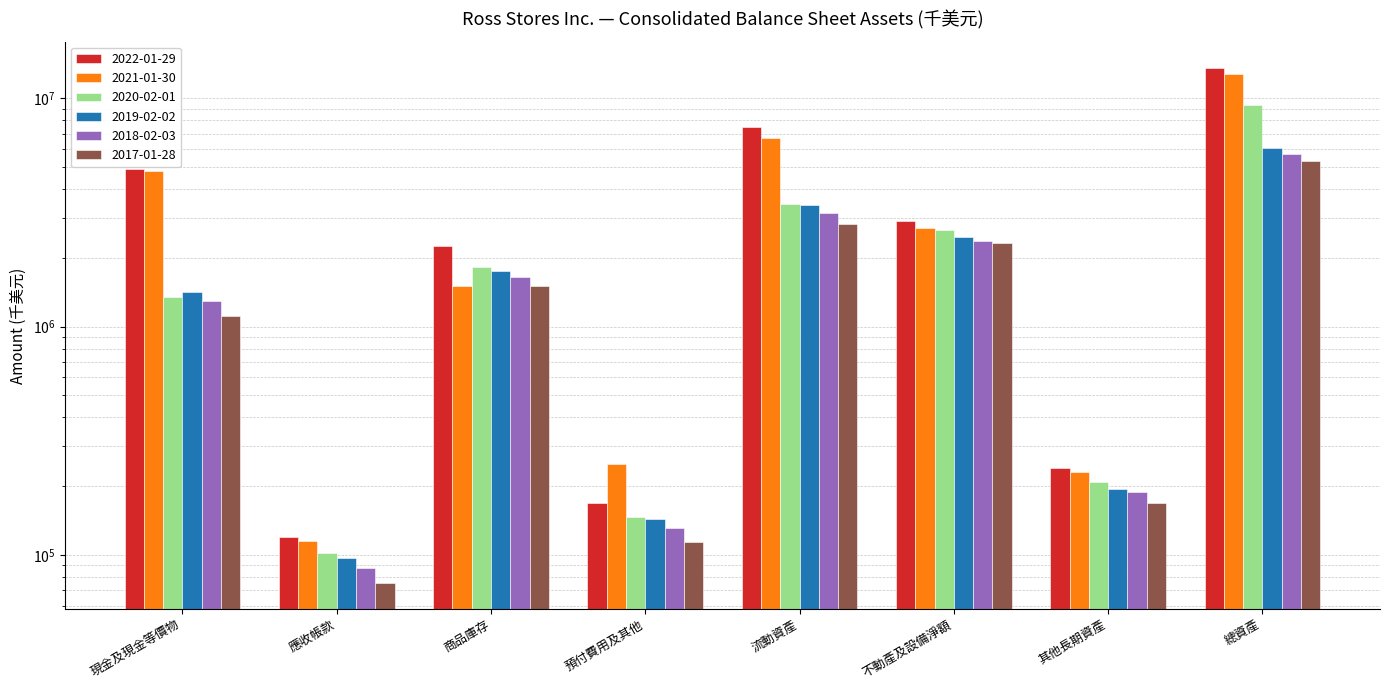

The value of 2017-01-28 at 現金及現金等價物 is 1111599. True or false?

True